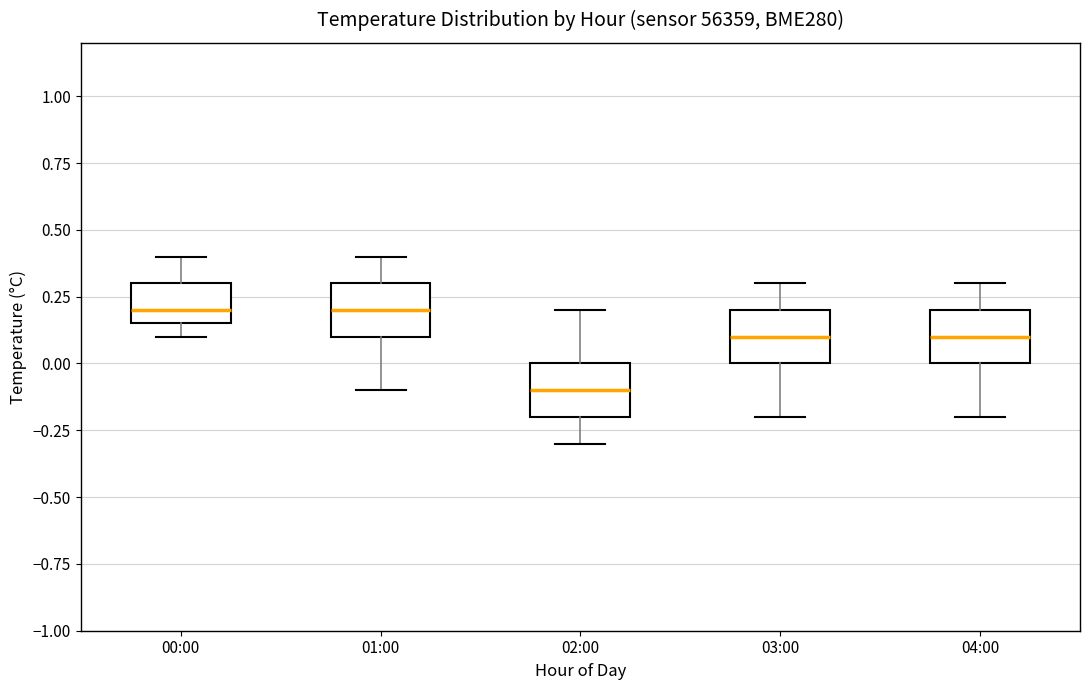

Reading left to right, transcribe this box plot: for each box, give where its median line is, the range the box spans, and where its two whiskers end, as read against the y-axis. The values are not printed on the chart, so give them approximately, as read against the axis.

00:00: median 0.20, box 0.15 to 0.30, whiskers 0.10 to 0.40
01:00: median 0.20, box 0.10 to 0.30, whiskers -0.10 to 0.40
02:00: median -0.10, box -0.20 to 0.00, whiskers -0.30 to 0.20
03:00: median 0.10, box 0.00 to 0.20, whiskers -0.20 to 0.30
04:00: median 0.10, box 0.00 to 0.20, whiskers -0.20 to 0.30